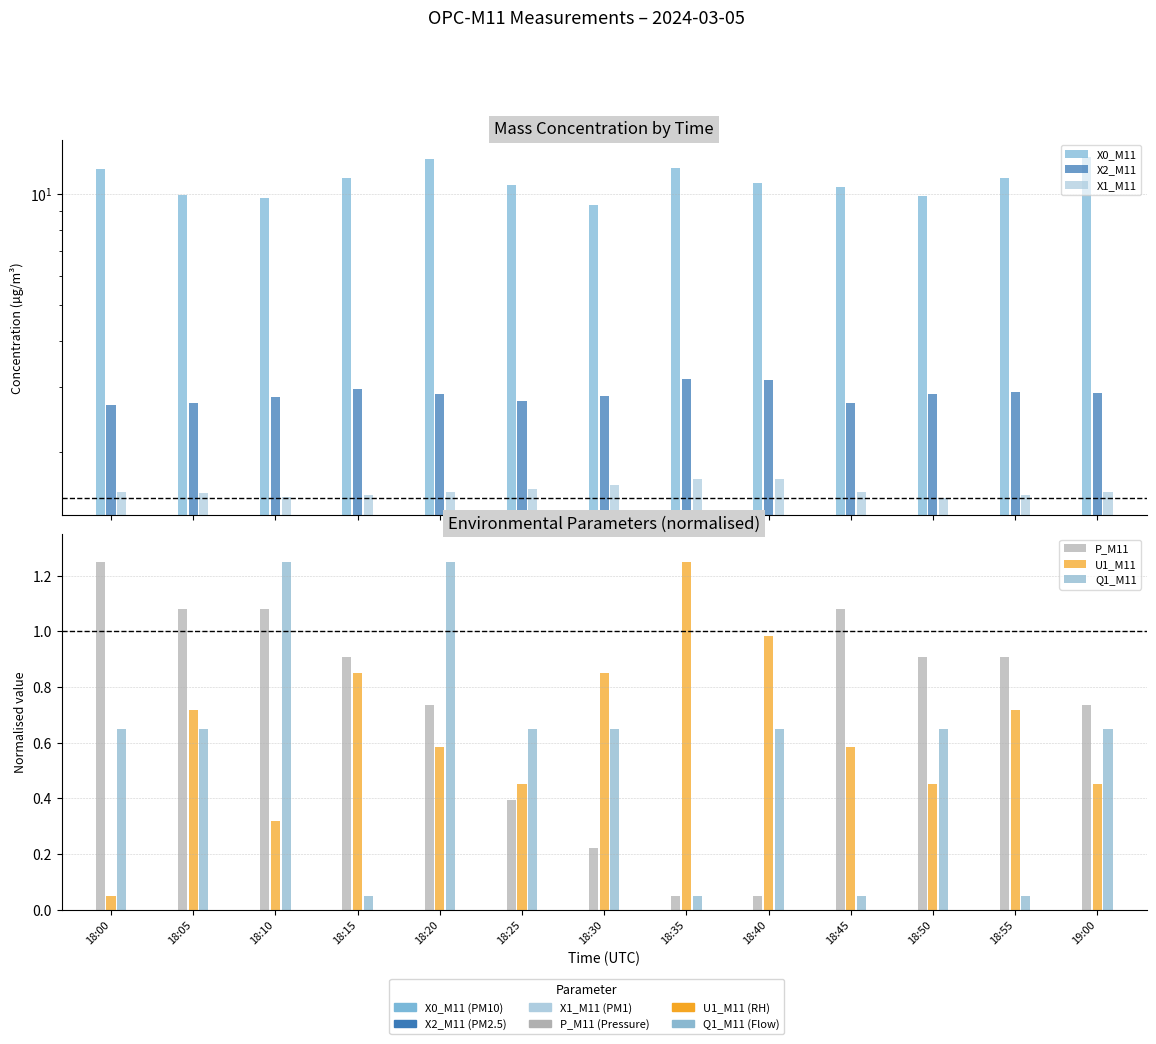

True or false: U1_M11 has a value of 0.6 at 18:20.

True